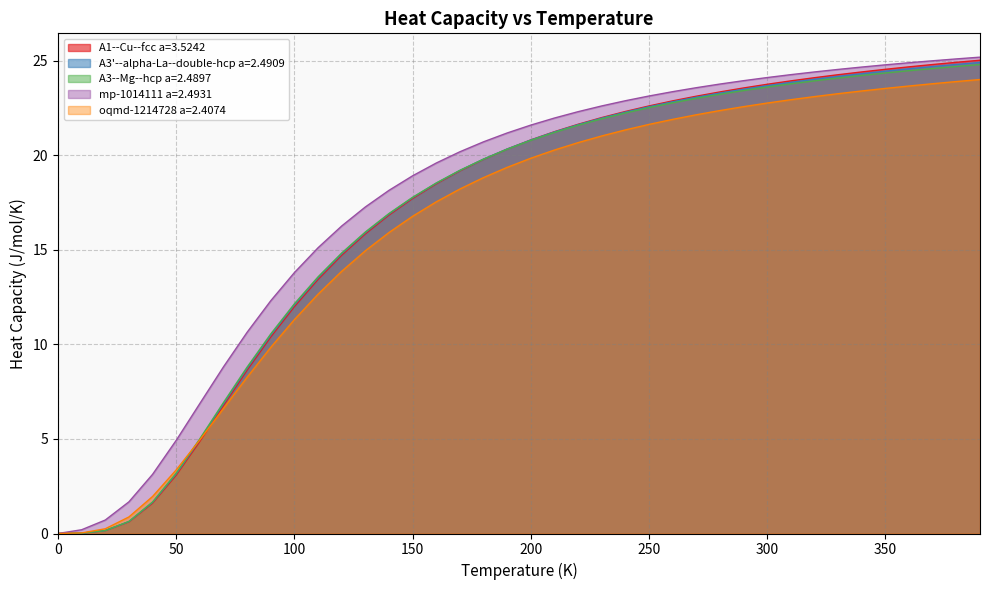

The value of mp-1014111 a=2.4931 at 100 is 13.8. True or false?

True